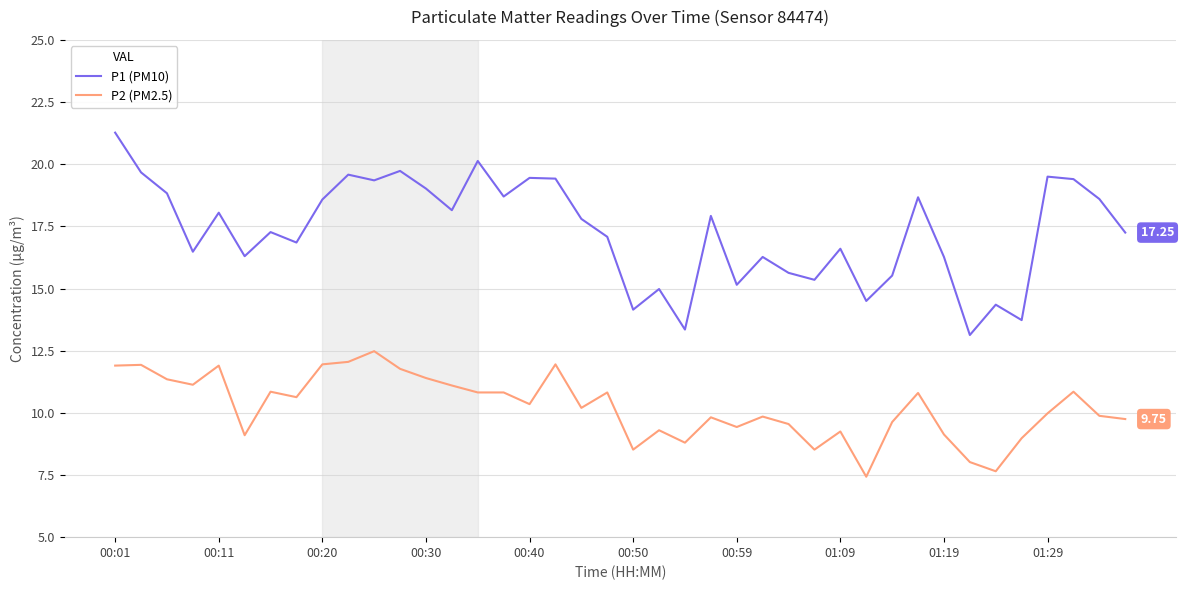

Which series has the widest spread of values?

P1 (PM10)